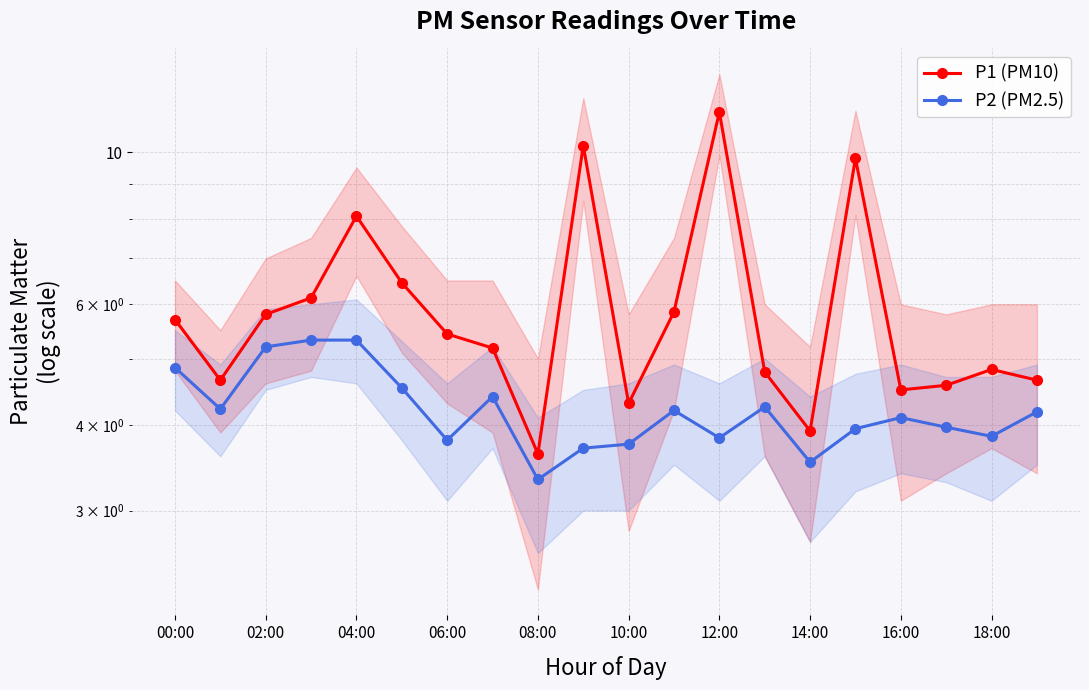

What is the label of the 20th point from the right?

00:00